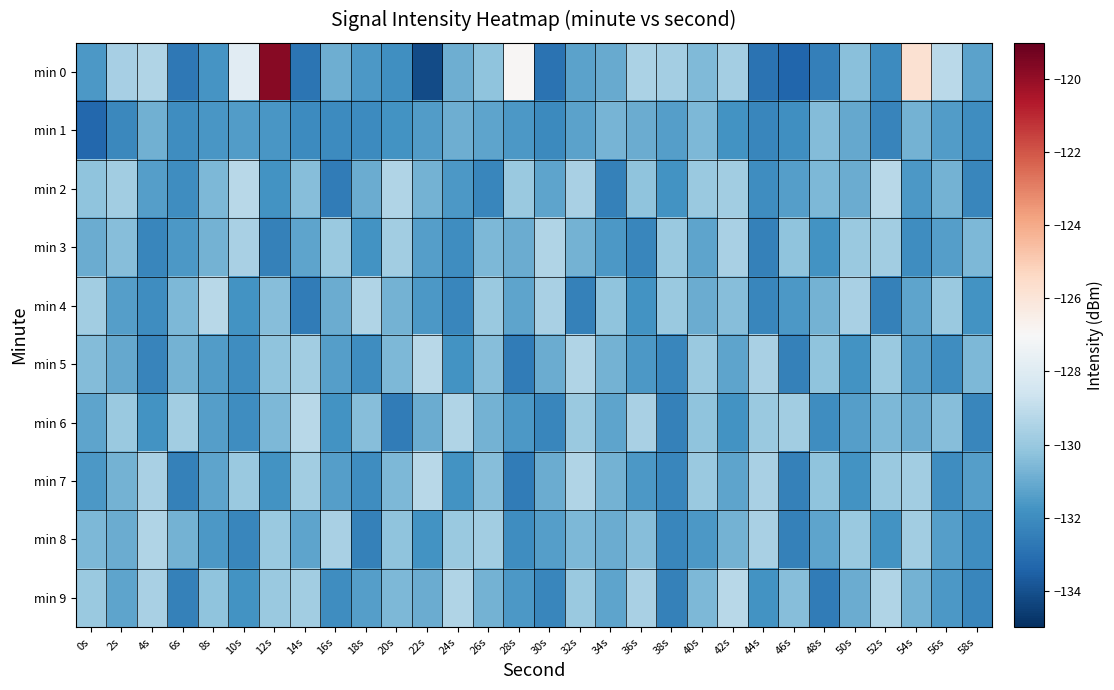

Reading right to left, extract all data points from this chart.

min 0: 58s=-131.3	56s=-129.1	54s=-125.8	52s=-132.0	50s=-130.3	48s=-132.5	46s=-133.3	44s=-132.9	42s=-129.7	40s=-130.5	38s=-129.7	36s=-129.5	34s=-131.0	32s=-131.3	30s=-132.9	28s=-126.9	26s=-130.2	24s=-130.9	22s=-134.1	20s=-131.9	18s=-131.6	16s=-130.9	14s=-132.8	12s=-119.7	10s=-127.9	8s=-131.7	6s=-132.7	4s=-129.4	2s=-129.7	0s=-131.6
min 1: 58s=-132.0	56s=-131.5	54s=-130.8	52s=-132.3	50s=-131.1	48s=-130.5	46s=-131.9	44s=-132.2	42s=-131.8	40s=-130.6	38s=-131.4	36s=-131.0	34s=-130.7	32s=-131.3	30s=-132.1	28s=-131.6	26s=-131.2	24s=-130.9	22s=-131.5	20s=-131.8	18s=-132.0	16s=-132.0	14s=-132.1	12s=-131.7	10s=-131.5	8s=-131.6	6s=-132.0	4s=-130.9	2s=-132.2	0s=-133.3
min 2: 58s=-132.2	56s=-130.8	54s=-131.6	52s=-129.2	50s=-131.0	48s=-130.6	46s=-131.4	44s=-132.0	42s=-129.8	40s=-130.0	38s=-131.8	36s=-130.2	34s=-132.4	32s=-129.6	30s=-131.2	28s=-130.0	26s=-132.2	24s=-131.6	22s=-130.8	20s=-129.4	18s=-131.0	16s=-132.6	14s=-130.4	12s=-131.8	10s=-129.2	8s=-130.6	6s=-132.0	4s=-131.4	2s=-129.8	0s=-130.2
min 3: 58s=-130.6	56s=-131.4	54s=-132.0	52s=-129.8	50s=-130.0	48s=-131.8	46s=-130.2	44s=-132.4	42s=-129.6	40s=-131.2	38s=-130.0	36s=-132.2	34s=-131.6	32s=-130.8	30s=-129.4	28s=-131.0	26s=-130.6	24s=-132.0	22s=-131.4	20s=-129.8	18s=-131.8	16s=-130.0	14s=-131.2	12s=-132.4	10s=-129.6	8s=-130.8	6s=-131.6	4s=-132.2	2s=-130.4	0s=-131.0
min 4: 58s=-131.8	56s=-130.0	54s=-131.2	52s=-132.4	50s=-129.6	48s=-130.8	46s=-131.6	44s=-132.2	42s=-130.4	40s=-131.0	38s=-130.0	36s=-131.8	34s=-130.2	32s=-132.4	30s=-129.6	28s=-131.2	26s=-130.0	24s=-132.2	22s=-131.6	20s=-130.8	18s=-129.4	16s=-131.0	14s=-132.6	12s=-130.4	10s=-131.8	8s=-129.2	6s=-130.6	4s=-132.0	2s=-131.4	0s=-129.8
min 5: 58s=-130.6	56s=-132.0	54s=-131.4	52s=-130.0	50s=-131.8	48s=-130.2	46s=-132.4	44s=-129.6	42s=-131.2	40s=-130.0	38s=-132.2	36s=-131.6	34s=-130.8	32s=-129.4	30s=-131.0	28s=-132.6	26s=-130.4	24s=-131.8	22s=-129.2	20s=-130.6	18s=-132.0	16s=-131.4	14s=-129.8	12s=-130.2	10s=-132.0	8s=-131.5	6s=-130.8	4s=-132.3	2s=-131.1	0s=-130.5
min 6: 58s=-132.2	56s=-130.4	54s=-131.0	52s=-130.6	50s=-131.4	48s=-132.0	46s=-129.8	44s=-130.0	42s=-131.8	40s=-130.2	38s=-132.4	36s=-129.6	34s=-131.2	32s=-130.0	30s=-132.2	28s=-131.6	26s=-130.8	24s=-129.4	22s=-131.0	20s=-132.6	18s=-130.4	16s=-131.8	14s=-129.2	12s=-130.6	10s=-132.0	8s=-131.4	6s=-129.8	4s=-131.8	2s=-130.0	0s=-131.2
min 7: 58s=-131.4	56s=-132.0	54s=-129.8	52s=-130.0	50s=-131.8	48s=-130.2	46s=-132.4	44s=-129.6	42s=-131.2	40s=-130.0	38s=-132.2	36s=-131.6	34s=-130.8	32s=-129.4	30s=-131.0	28s=-132.6	26s=-130.4	24s=-131.8	22s=-129.2	20s=-130.6	18s=-132.0	16s=-131.4	14s=-129.8	12s=-131.8	10s=-130.0	8s=-131.2	6s=-132.4	4s=-129.6	2s=-130.8	0s=-131.6
min 8: 58s=-132.0	56s=-131.4	54s=-129.8	52s=-131.8	50s=-130.0	48s=-131.2	46s=-132.4	44s=-129.6	42s=-130.8	40s=-131.6	38s=-132.2	36s=-130.4	34s=-131.0	32s=-130.6	30s=-131.4	28s=-132.0	26s=-129.8	24s=-130.0	22s=-131.8	20s=-130.2	18s=-132.4	16s=-129.6	14s=-131.2	12s=-130.0	10s=-132.2	8s=-131.6	6s=-130.8	4s=-129.4	2s=-131.0	0s=-130.6
min 9: 58s=-132.2	56s=-131.6	54s=-130.8	52s=-129.4	50s=-131.0	48s=-132.6	46s=-130.4	44s=-131.8	42s=-129.2	40s=-130.6	38s=-132.4	36s=-129.6	34s=-131.2	32s=-130.0	30s=-132.2	28s=-131.6	26s=-130.8	24s=-129.4	22s=-131.0	20s=-130.6	18s=-131.4	16s=-132.0	14s=-129.8	12s=-130.0	10s=-131.8	8s=-130.2	6s=-132.4	4s=-129.6	2s=-131.2	0s=-130.0